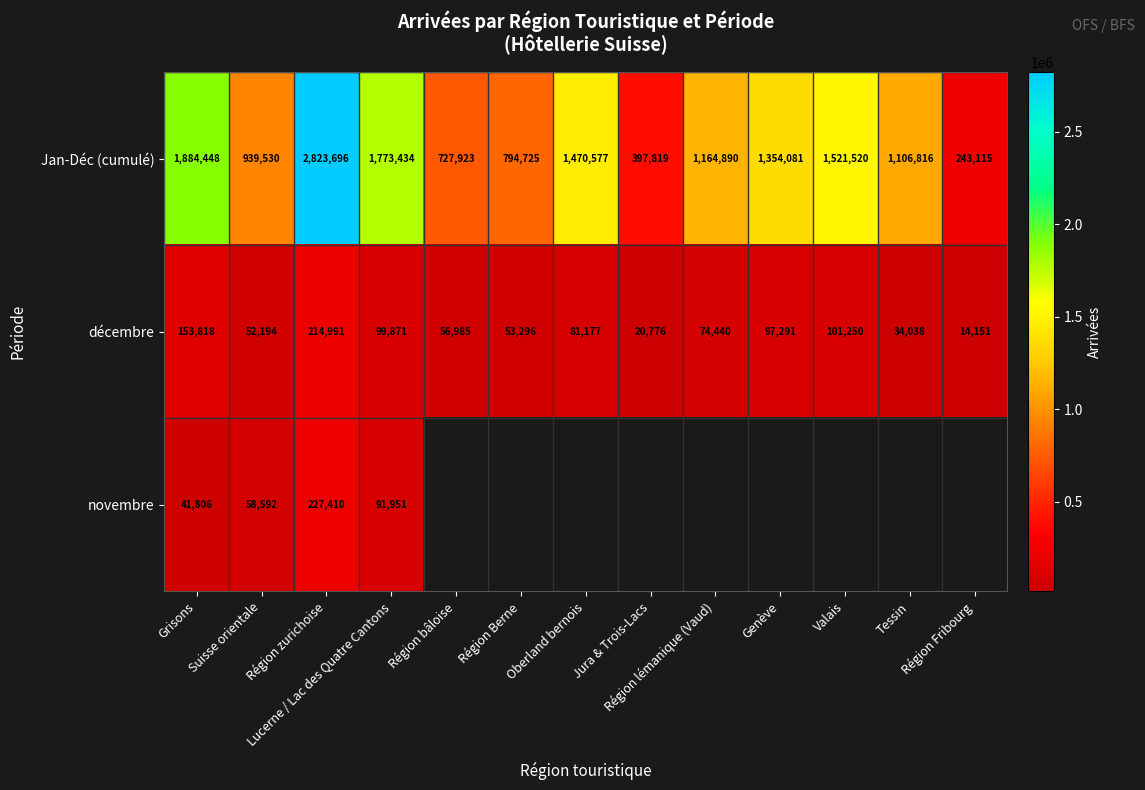

What is the maximum value for Jan-Déc (cumulé)?

2823696